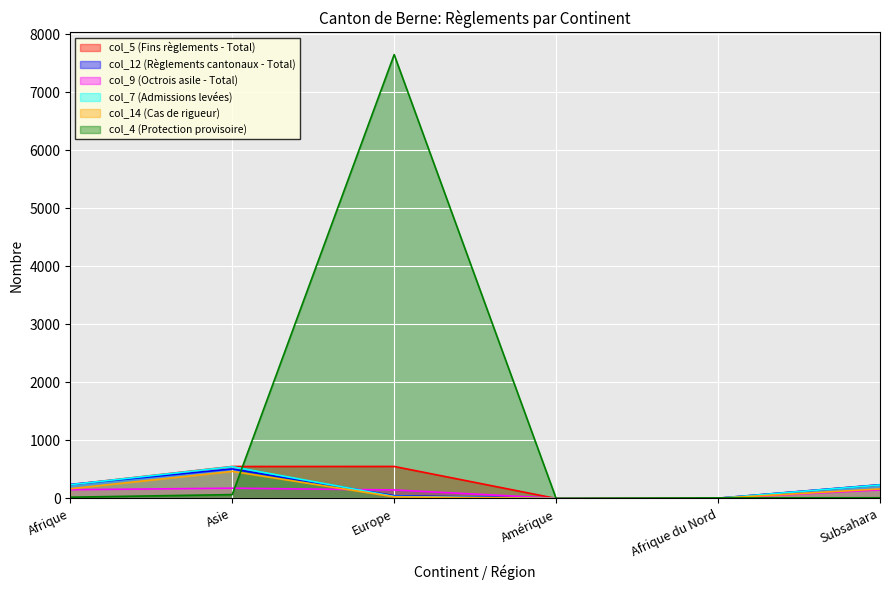

At how many categories does at least one series exceed 605?

1